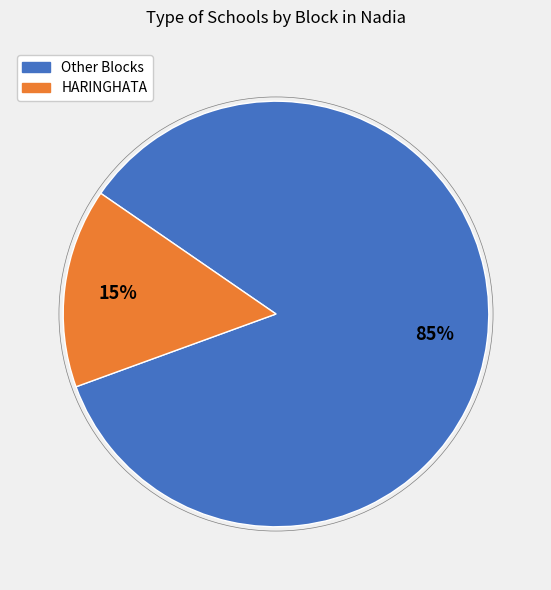

To the nearest percent, what is the difference between the largest and smallest slice percentages?

70%